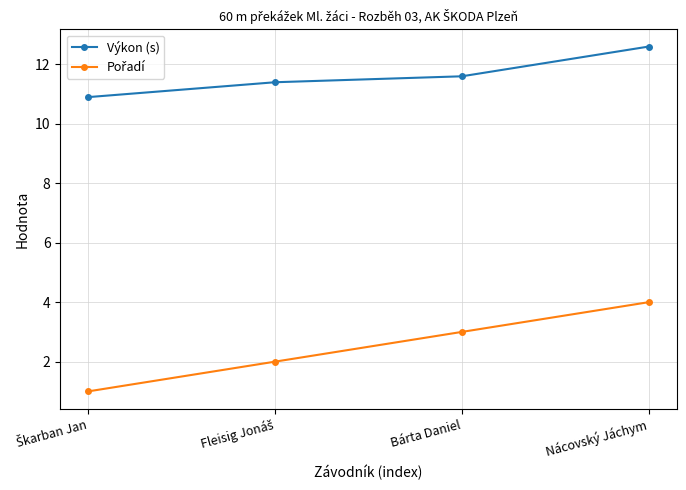

What is the label of the 3rd point from the left?

Bárta Daniel